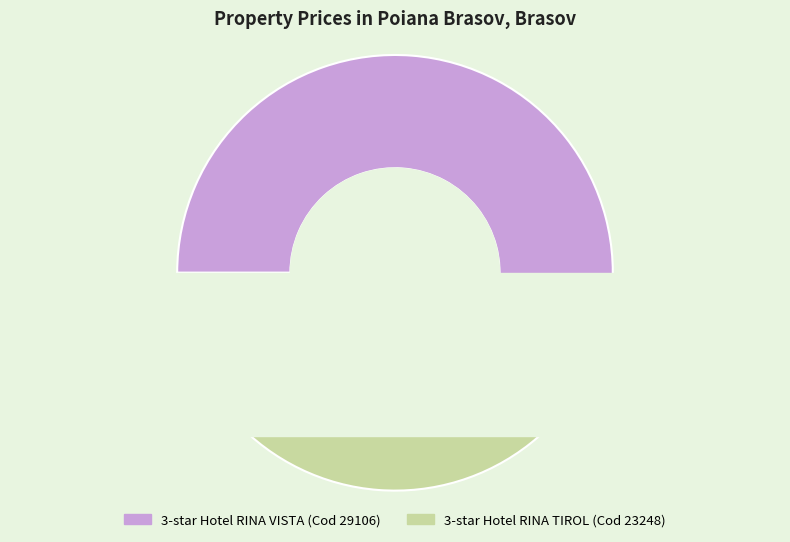

Does any single category account for the majority?

Yes